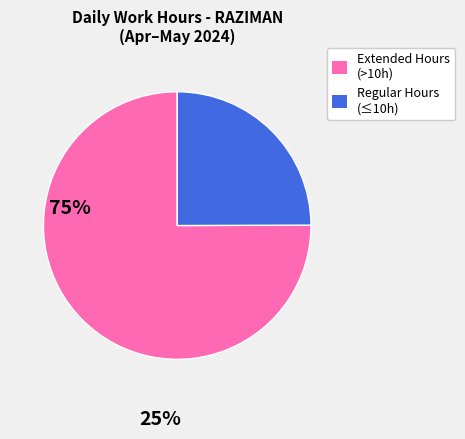

Count the number of slices in the pie.

2